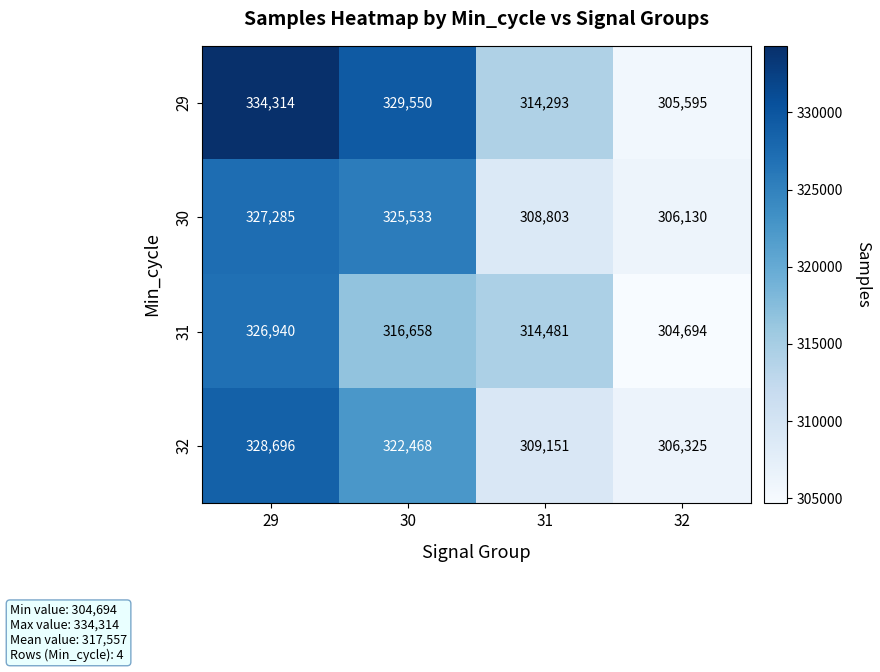

Is it true that 31 equals 575743 at 29?

False